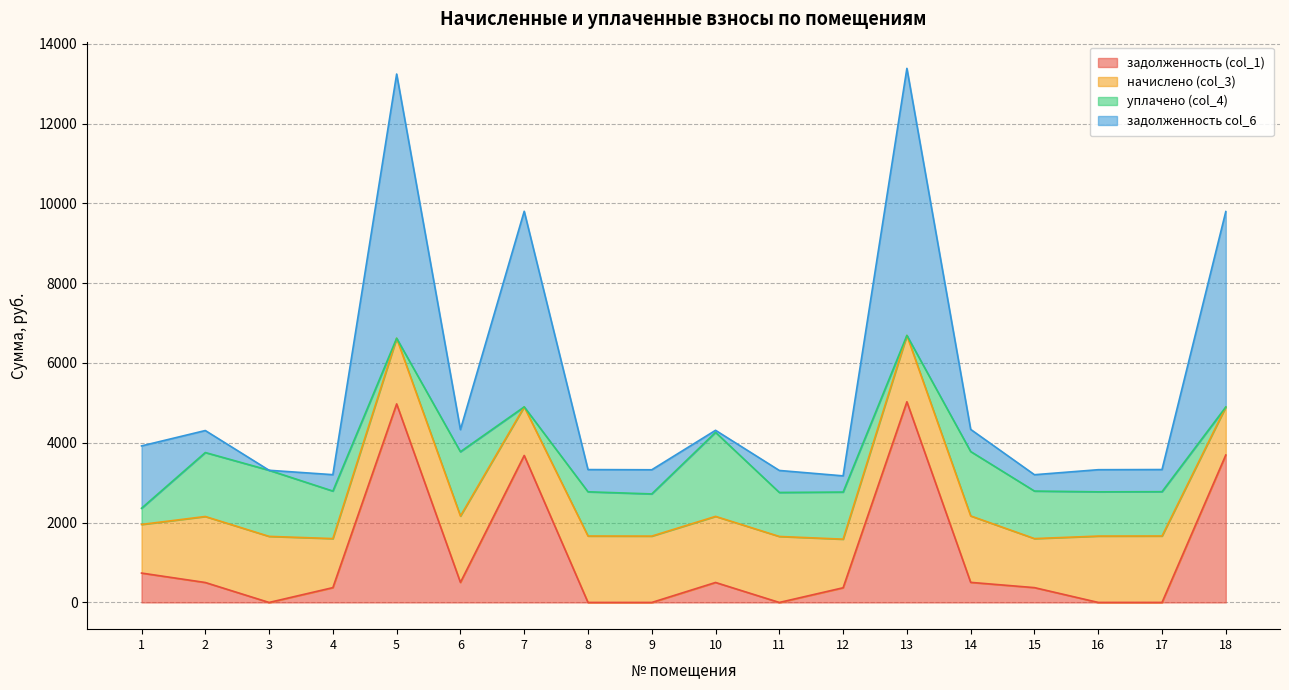

What is the total value across all series at 18?

9793.6